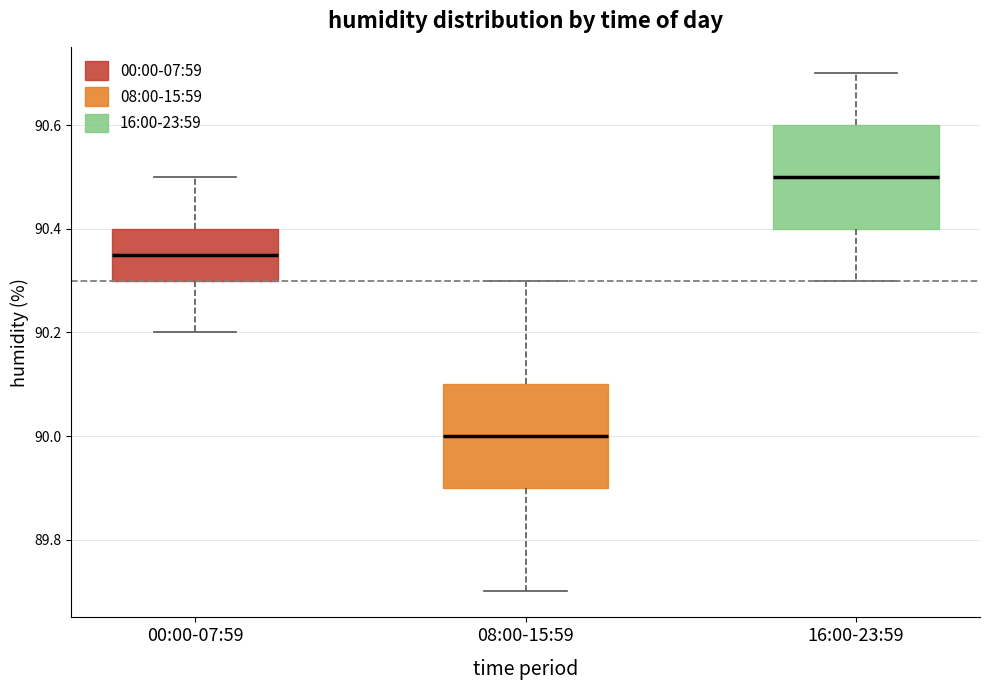

Reading left to right, read every box against the y-axis: the position of its median line, the range the box covers, and the ends of its whiskers. The values are not printed on the chart, so give them approximately, as read against the axis.

00:00-07:59: median 90.36, box 90.30 to 90.40, whiskers 90.20 to 90.50
08:00-15:59: median 90.00, box 89.90 to 90.10, whiskers 89.70 to 90.30
16:00-23:59: median 90.50, box 90.40 to 90.60, whiskers 90.30 to 90.70